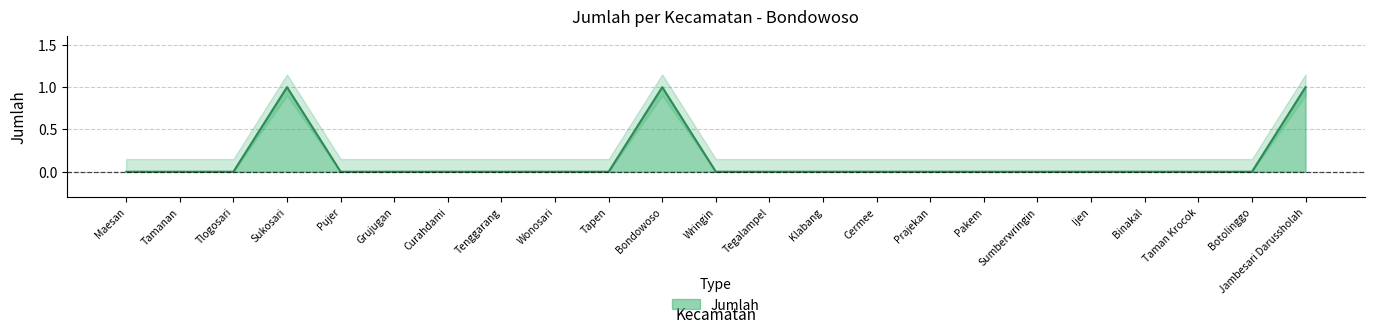

How many lines are shown in the chart?

1